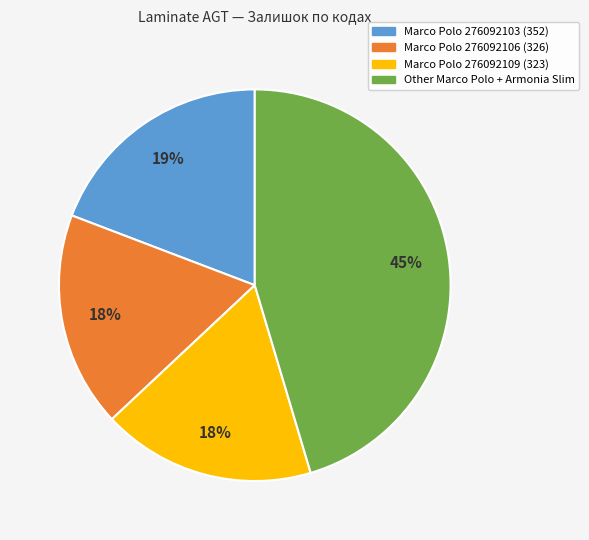

What is the largest slice in the pie chart?

Other Marco Polo + Armonia Slim